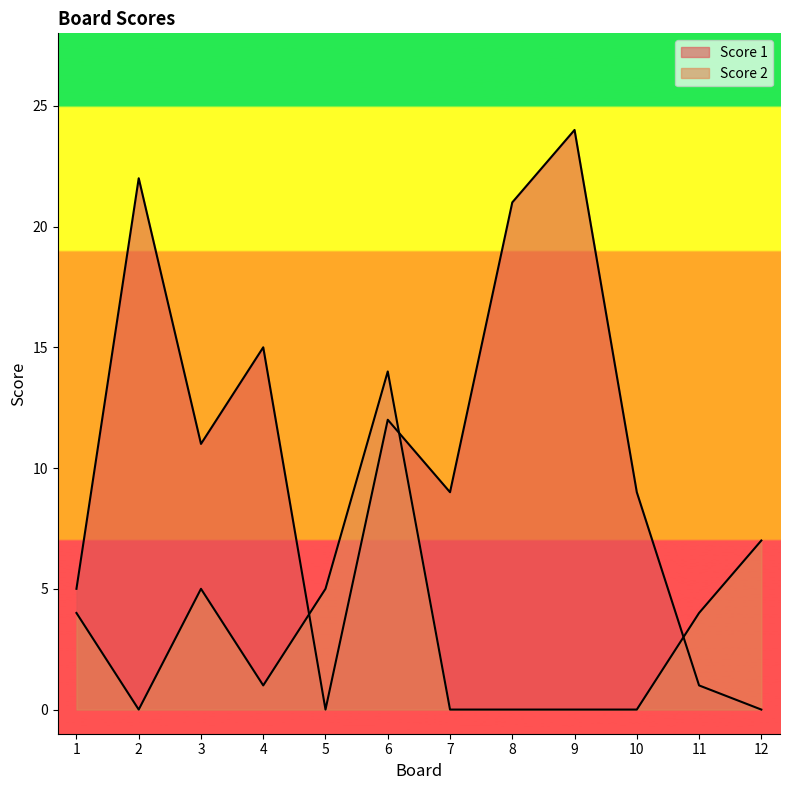

True or false: Score 1 has a value of 8 at 9.

False